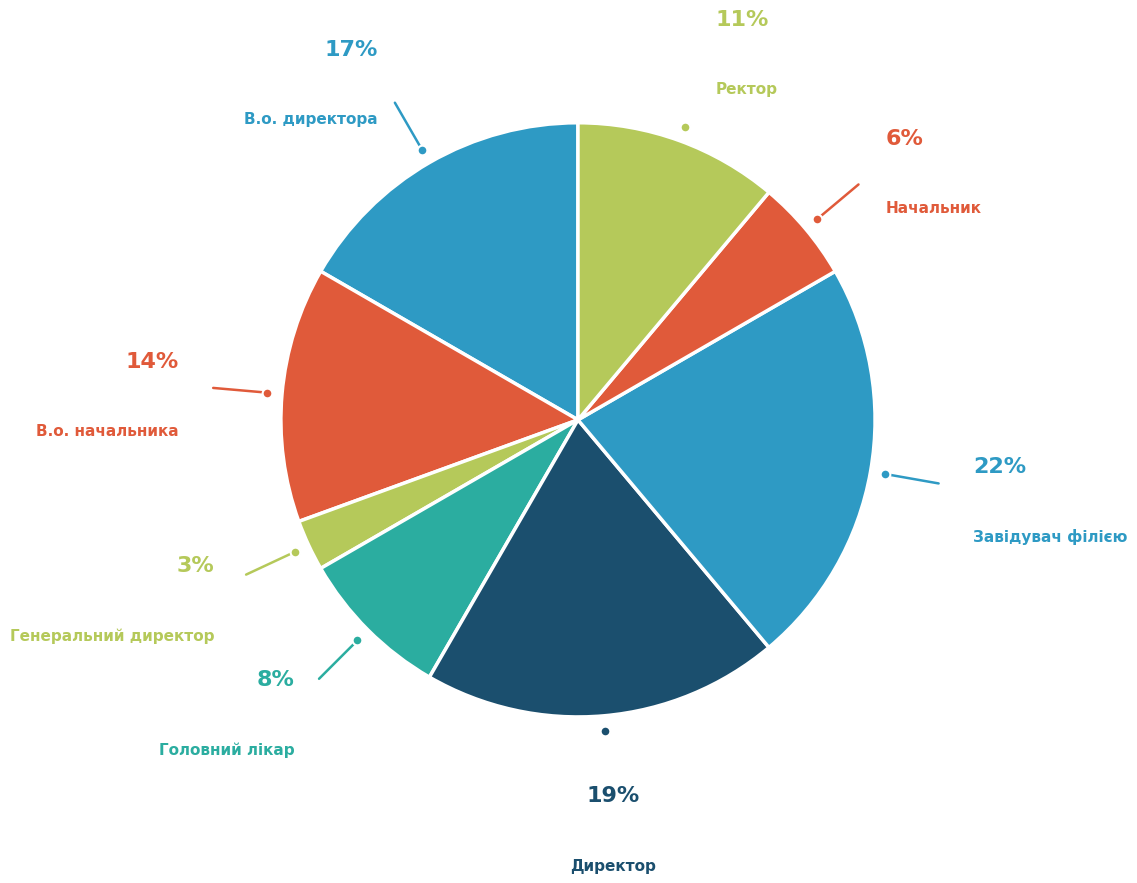

Is it true that Завідувач філією is 22% of the pie?

True